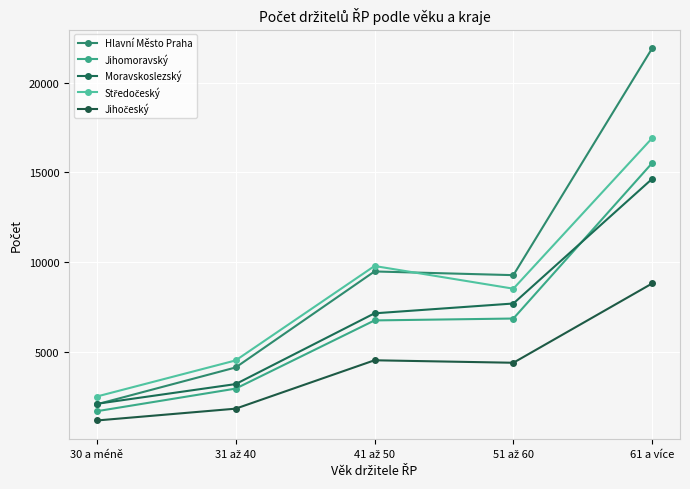

Reading left to right, extract all data points from this chart.

Hlavní Město Praha: 30 a méně=2089	31 až 40=4141	41 až 50=9488	51 až 60=9282	61 a více=21922
Jihomoravský: 30 a méně=1704	31 až 40=2963	41 až 50=6761	51 až 60=6866	61 a více=15530
Moravskoslezský: 30 a méně=2116	31 až 40=3215	41 až 50=7156	51 až 60=7703	61 a více=14649
Středočeský: 30 a méně=2523	31 až 40=4533	41 až 50=9792	51 až 60=8528	61 a více=16918
Jihočeský: 30 a méně=1188	31 až 40=1846	41 až 50=4541	51 až 60=4403	61 a více=8822